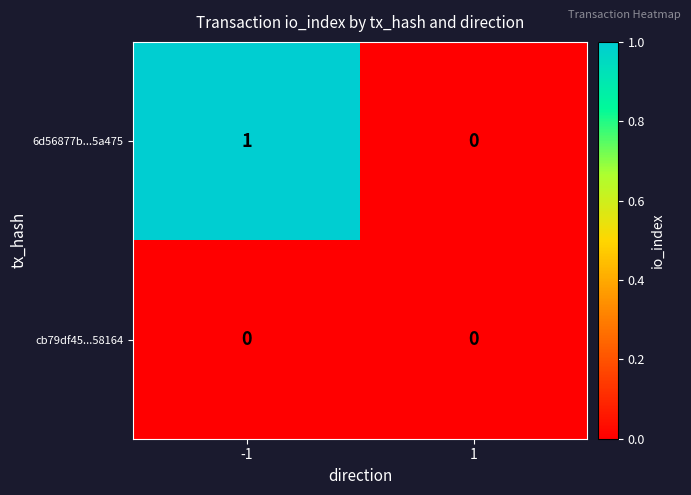

Rank the series at -1 from lowest to highest value.

cb79df45...58164, 6d56877b...5a475